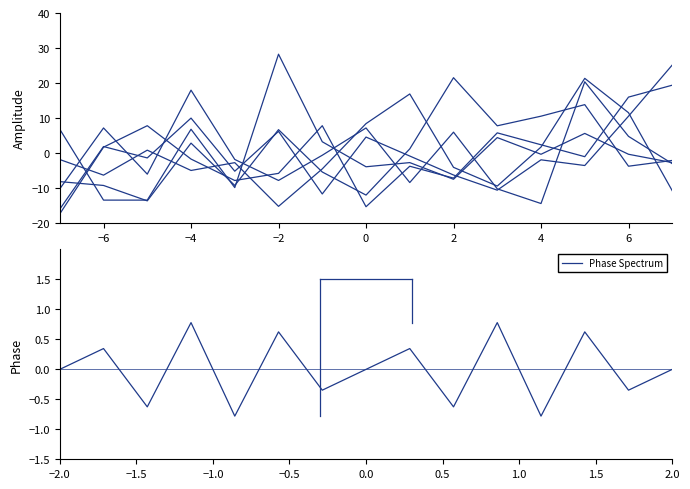

What is the highest value of the Phase Spectrum series?

0.8